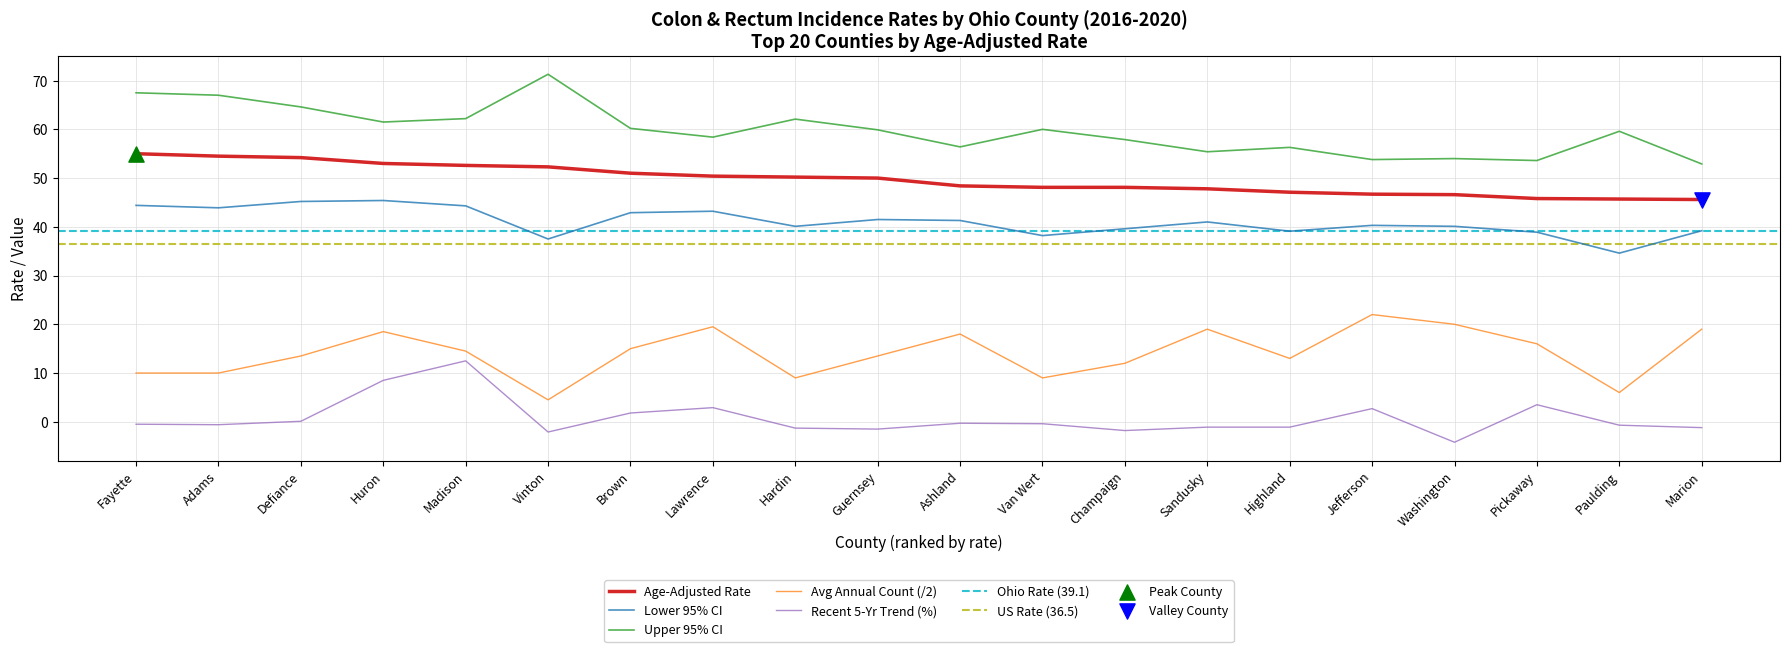

Is the value of Upper 95% CI at Brown greater than the value of Recent 5-Year Trend at Lawrence?

Yes